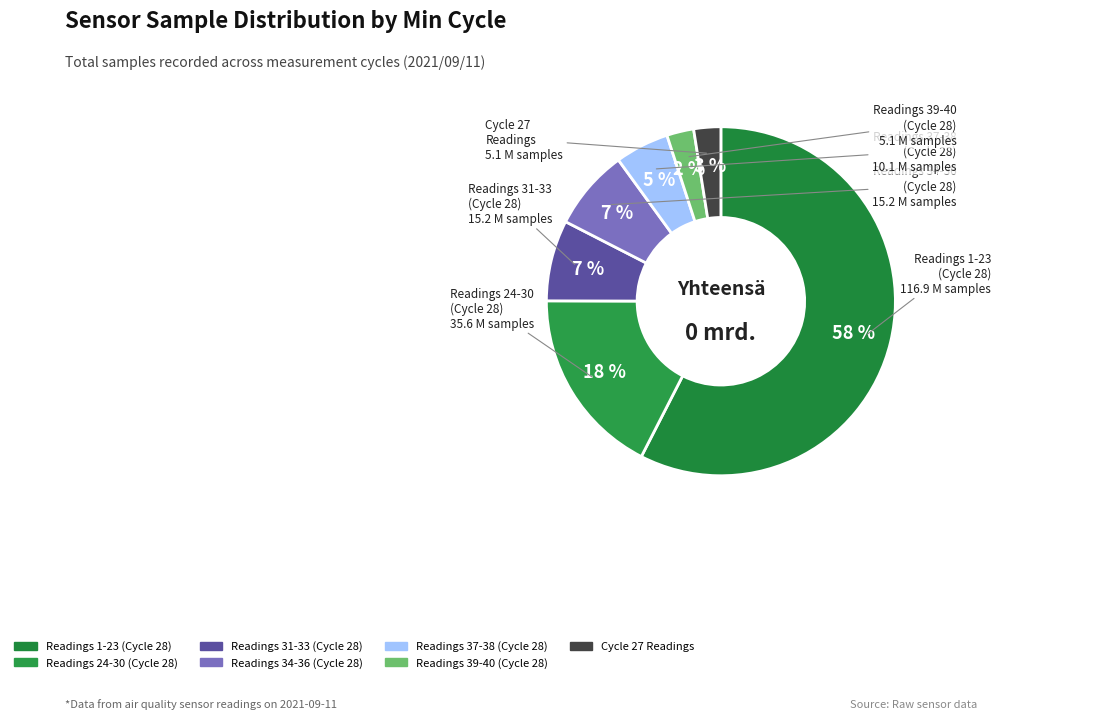

To the nearest percent, what is the average slice percentage?

14%